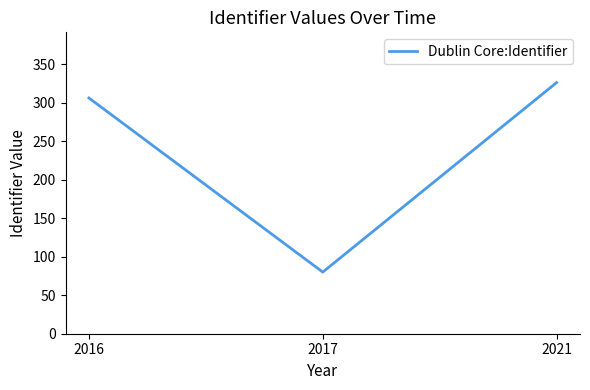

What is the ratio of the value at 2017 to the value at 2021?

0.2